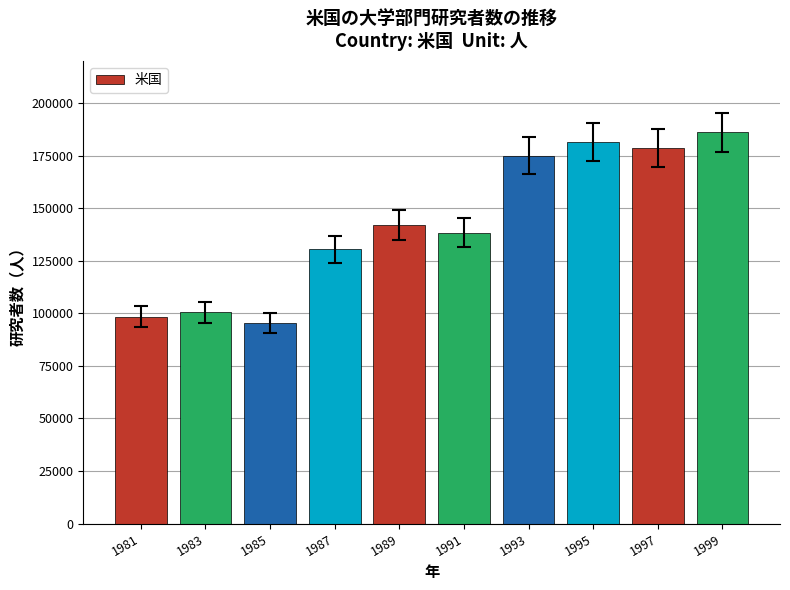

What is the sum of the values at 1981 and 1985?

193500